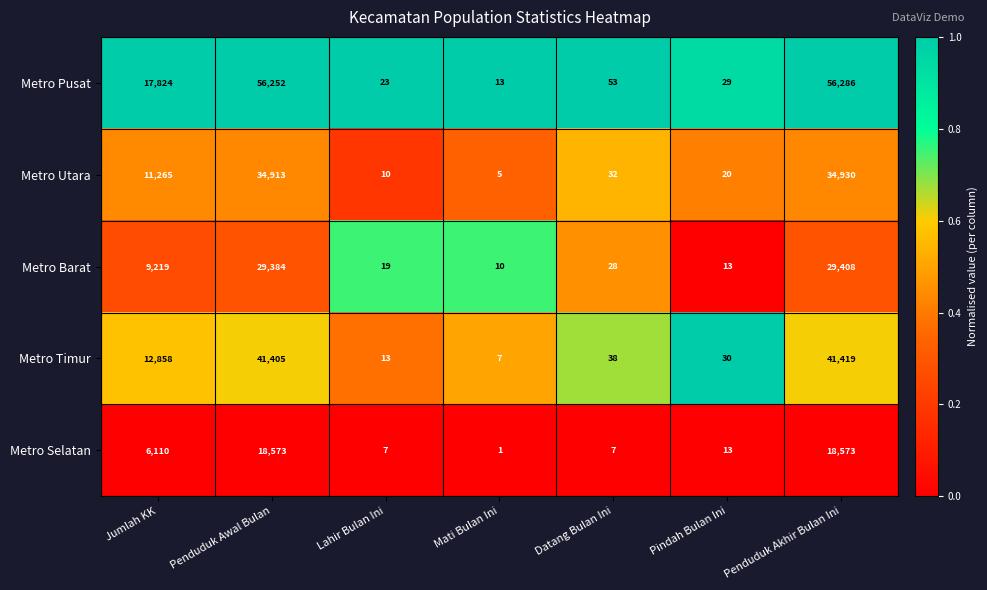

Rank the series by their maximum value, from highest to lowest.

Metro Pusat, Metro Timur, Metro Utara, Metro Barat, Metro Selatan